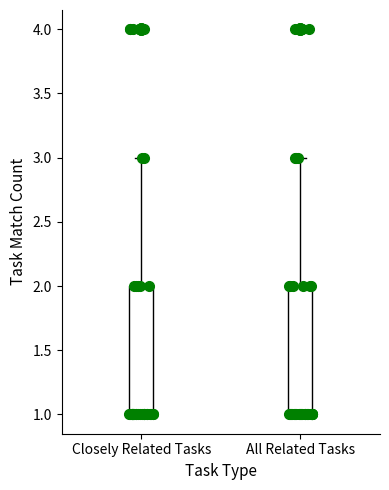

Reading left to right, read every box against the y-axis: the position of its median line, the range the box covers, and the ends of its whiskers. The values are not printed on the chart, so give them approximately, as read against the axis.

Closely Related Tasks: median 1 (drawn on the box's lower edge), box 1 to 2, whiskers 1 to 3
All Related Tasks: median 1 (drawn on the box's lower edge), box 1 to 2, whiskers 1 to 3